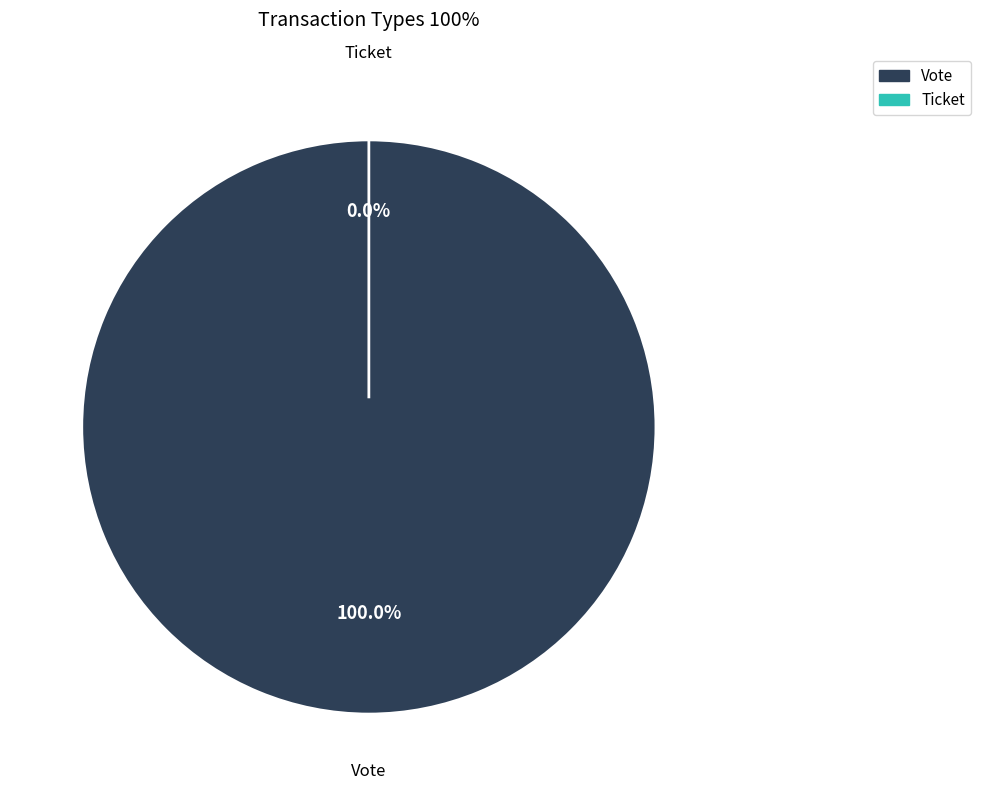

How much of the chart is everything except Ticket?

100.0%